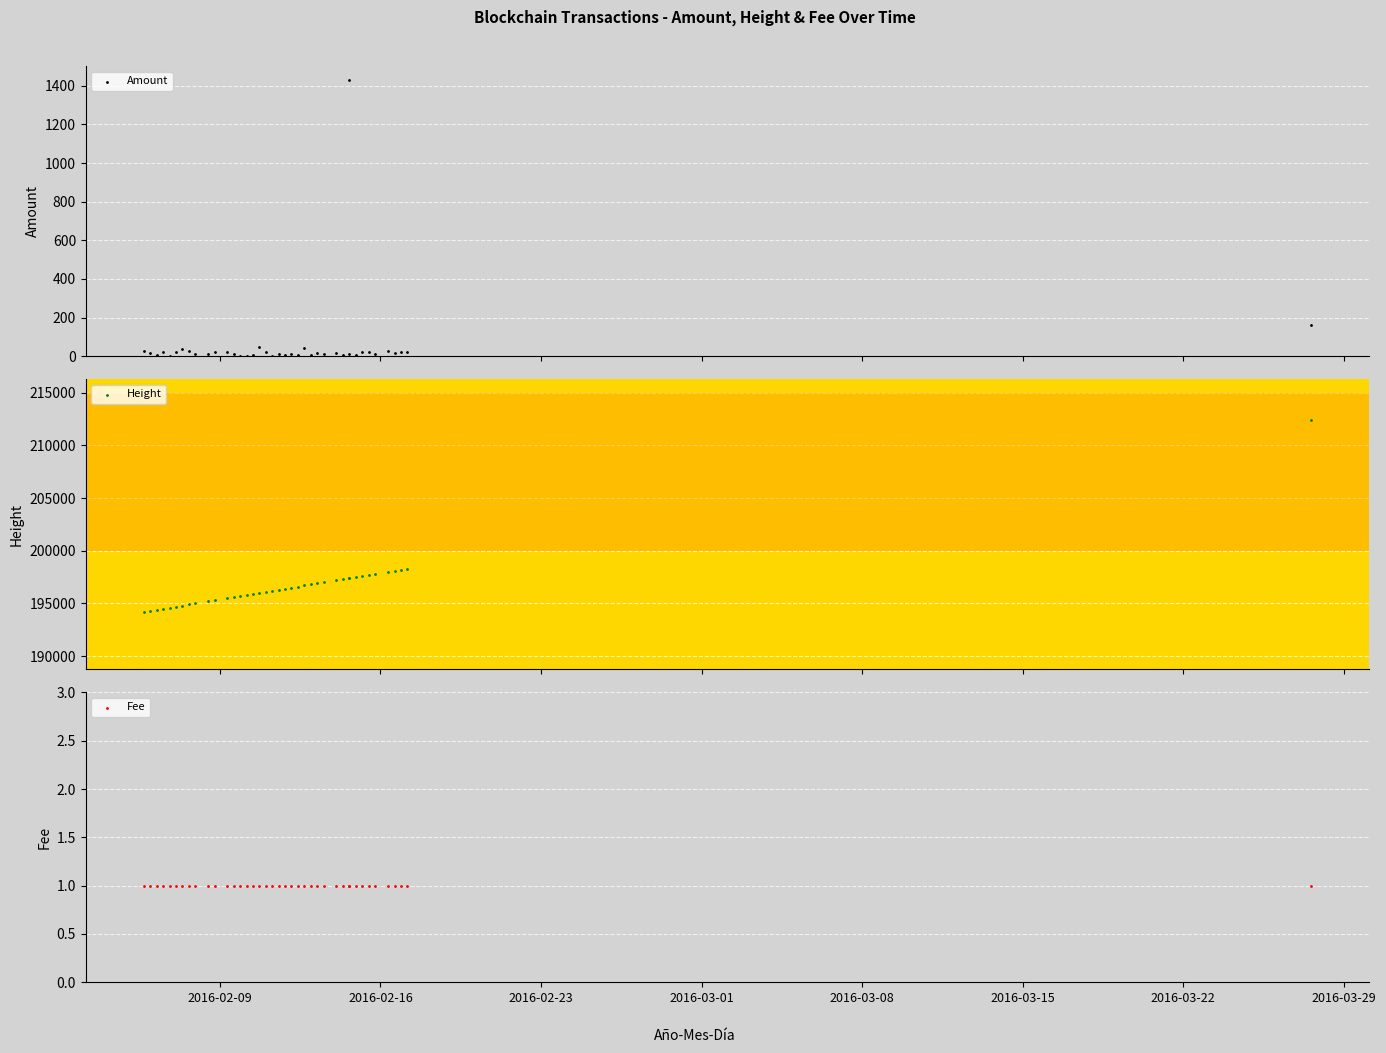

Which series has the largest total across all categories?

Height